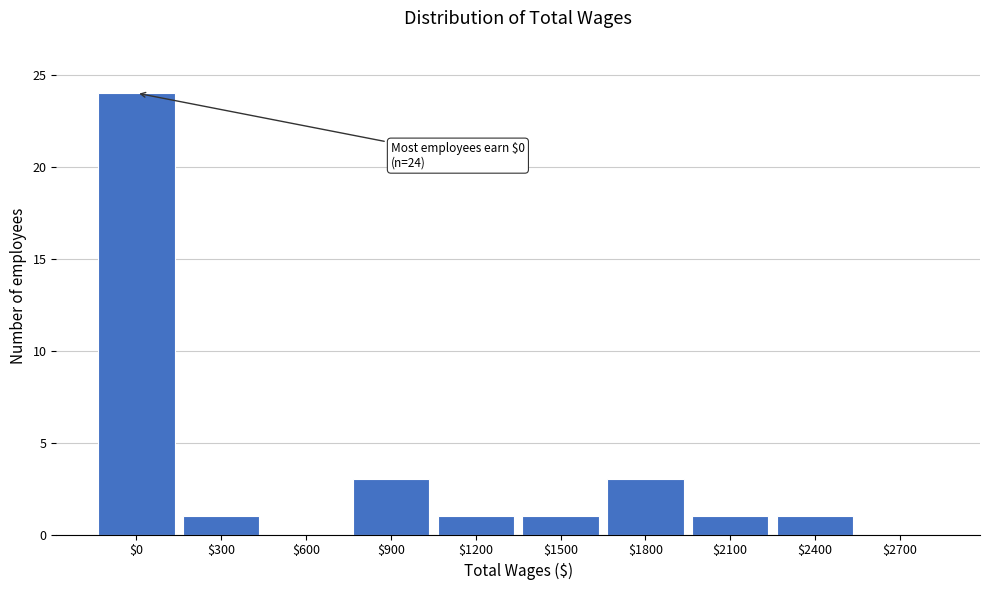

What is the maximum value shown in the chart?

24